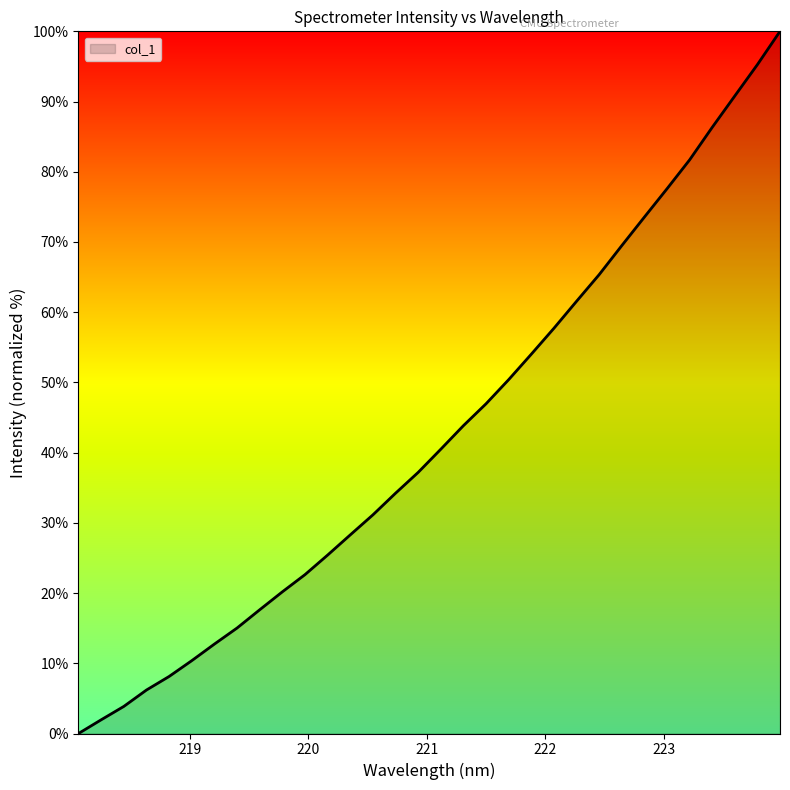

What is the difference between the maximum and minimum values?

100.0